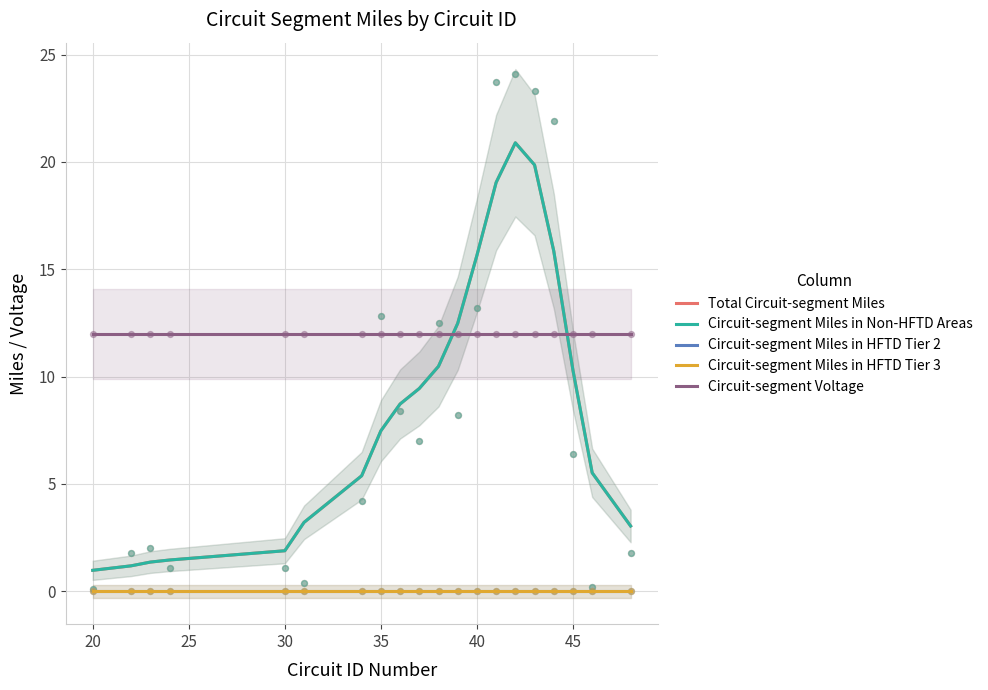

At how many categories does at least one series exceed 9?

20